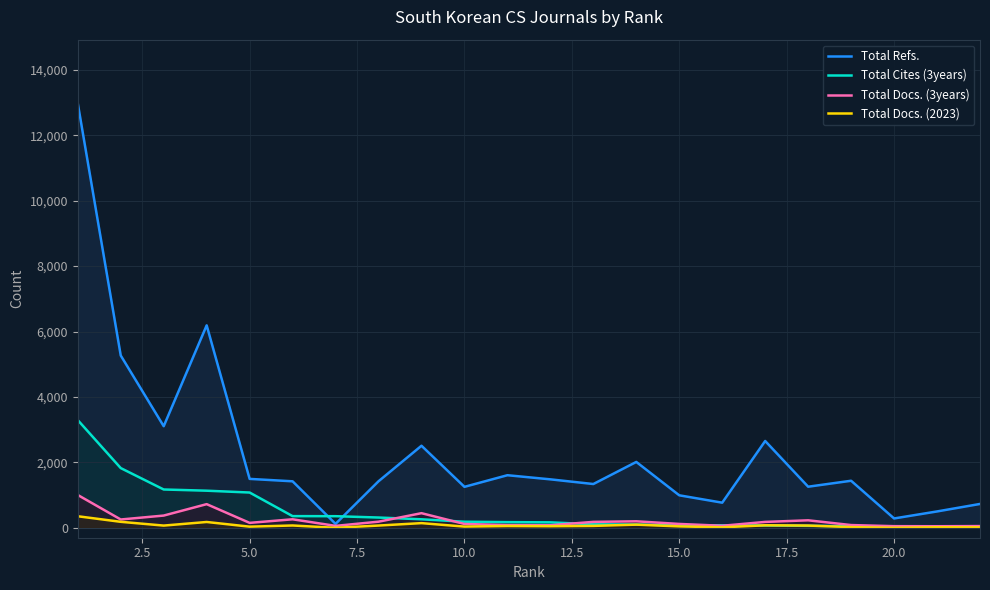

Which series has the widest spread of values?

Total Refs.